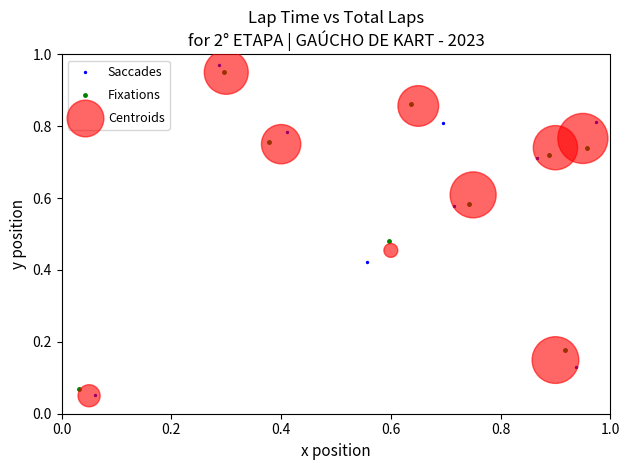

What are all the series names shown in the legend?

Saccades, Fixations, Centroids